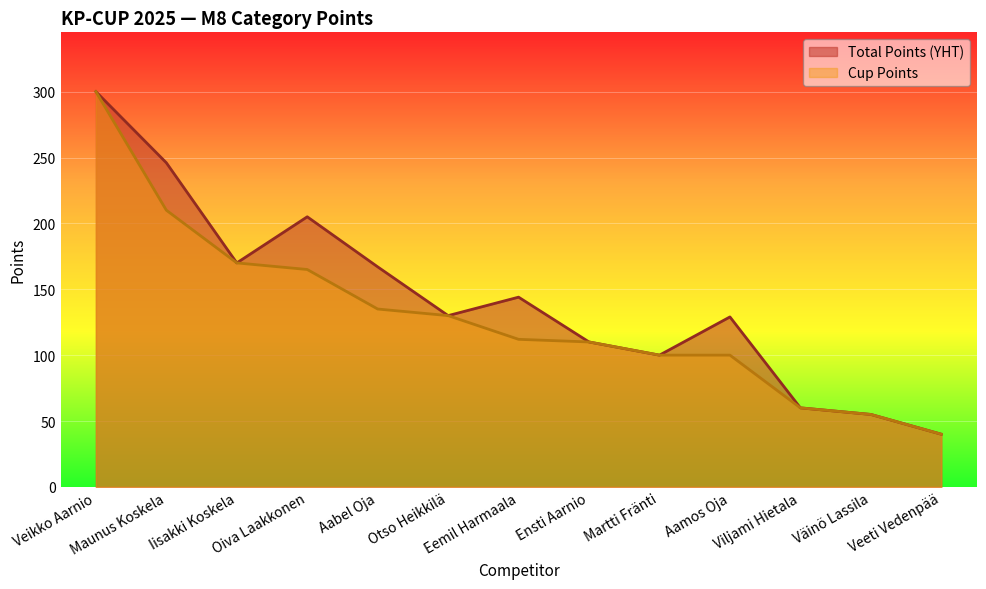

True or false: Cup Points has a value of 54 at Veeti Vedenpää.

False